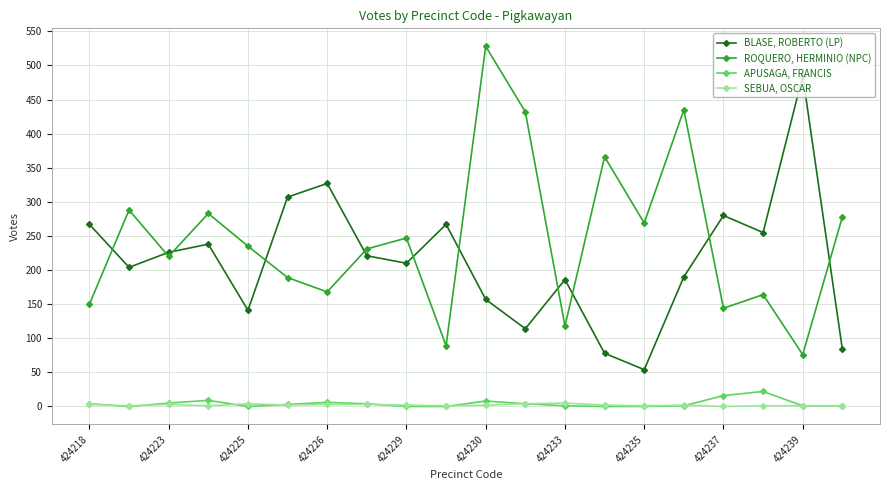

Does the chart have visible grid lines?

Yes